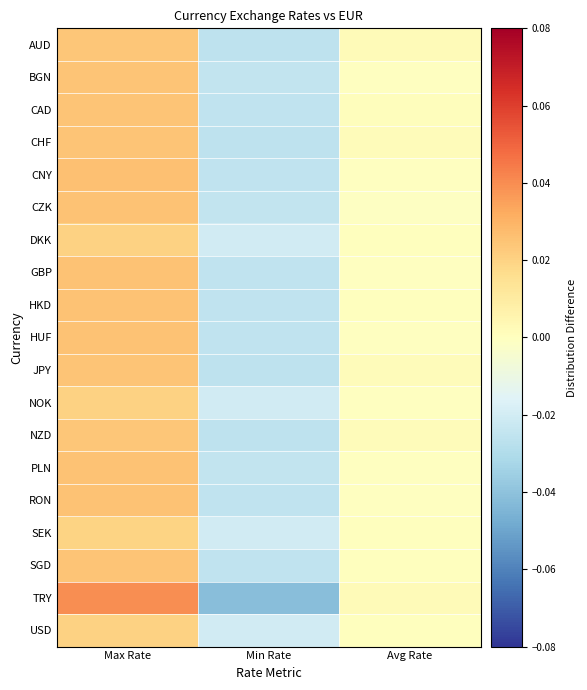

Count the number of data series in this chart.

19